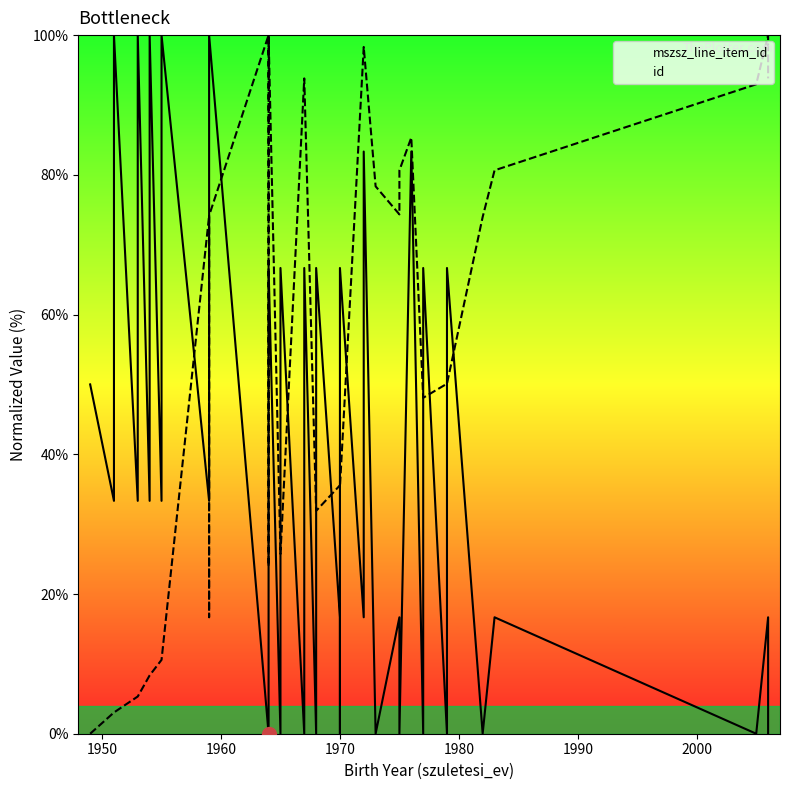

Is this an area chart (filled region under the line)?

No